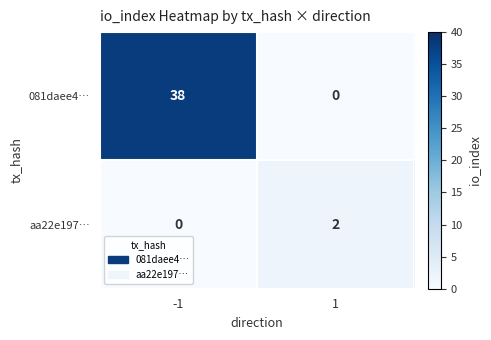

What is the sum of all 081daee4… values?

38